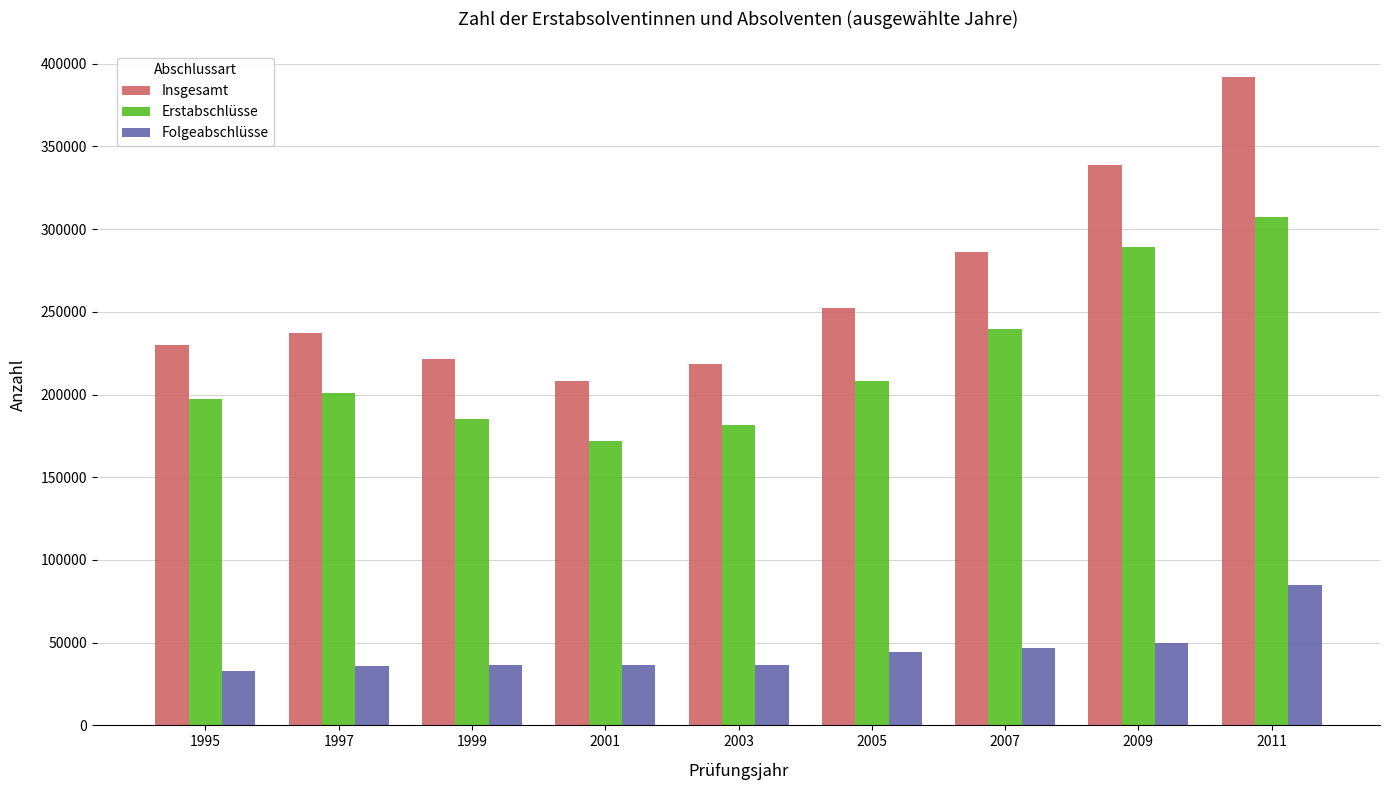

Which series has the largest range (max minus min)?

Insgesamt